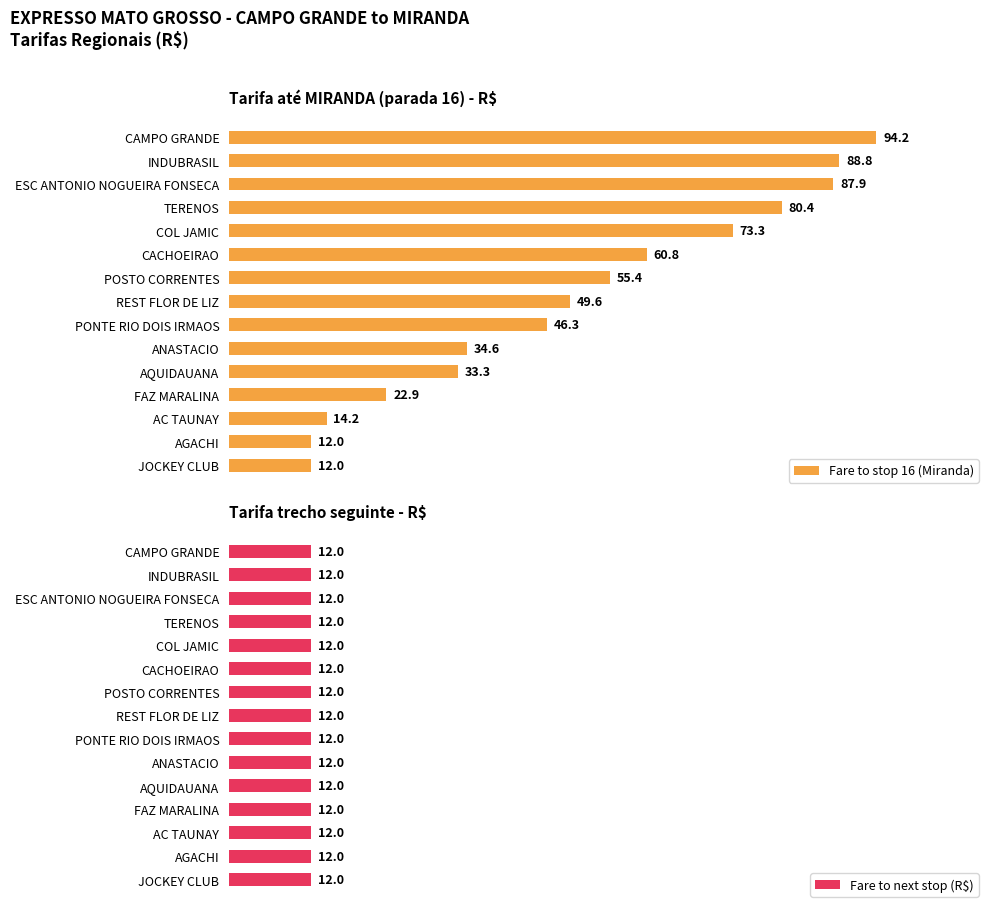

Where is Fare to stop 16 (Miranda) nearest to the value 53?

POSTO CORRENTES